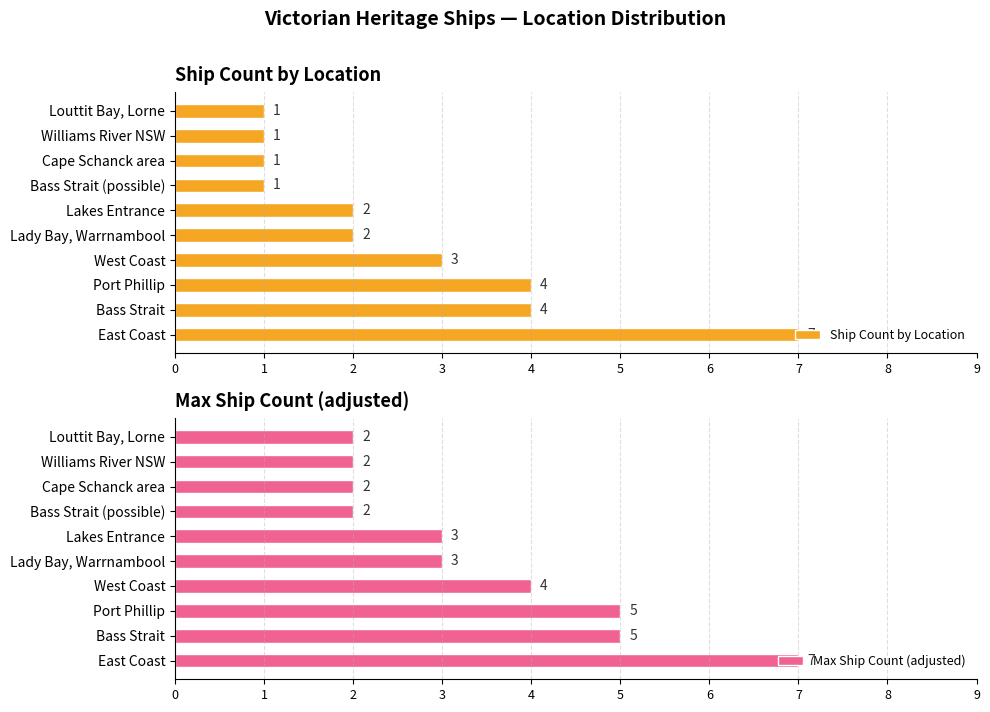

The value of Max Ship Count (adjusted) at Lady Bay, Warrnambool is 3. True or false?

True